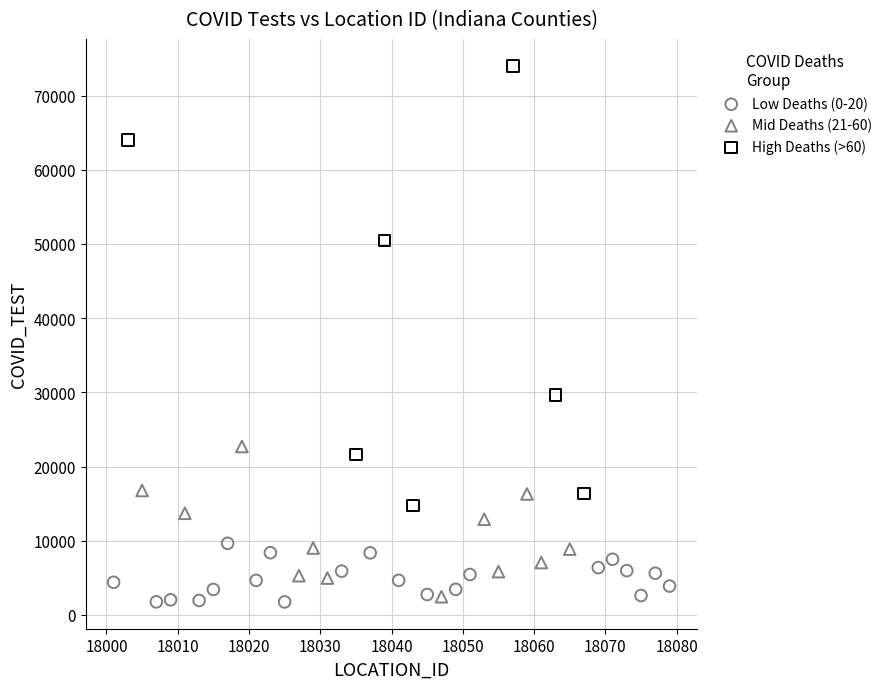

Which series reaches the minimum Y coordinate?

Low Deaths (0-20)